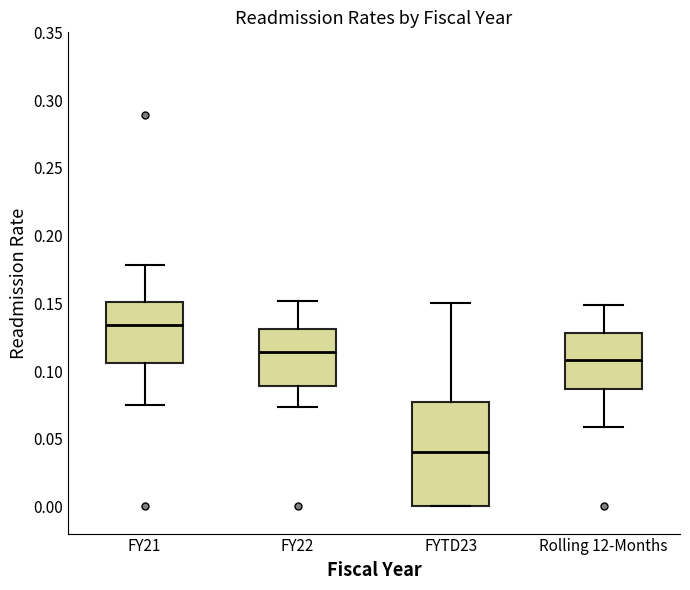

Which box has the lowest median line?

FYTD23